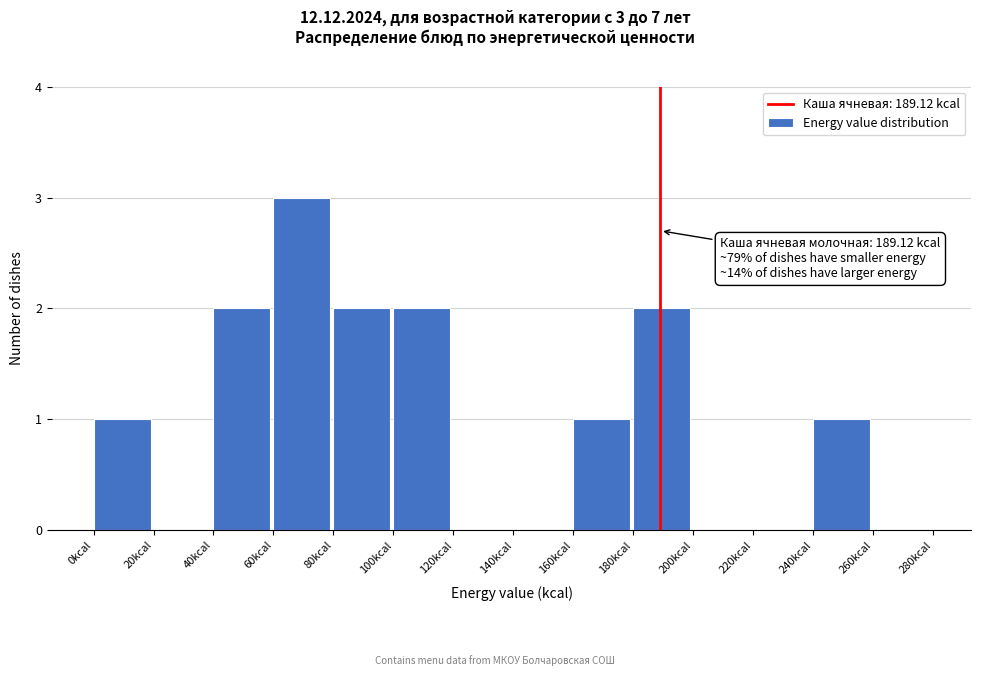

Which range on the x-axis has the tallest bar?

60 to 80